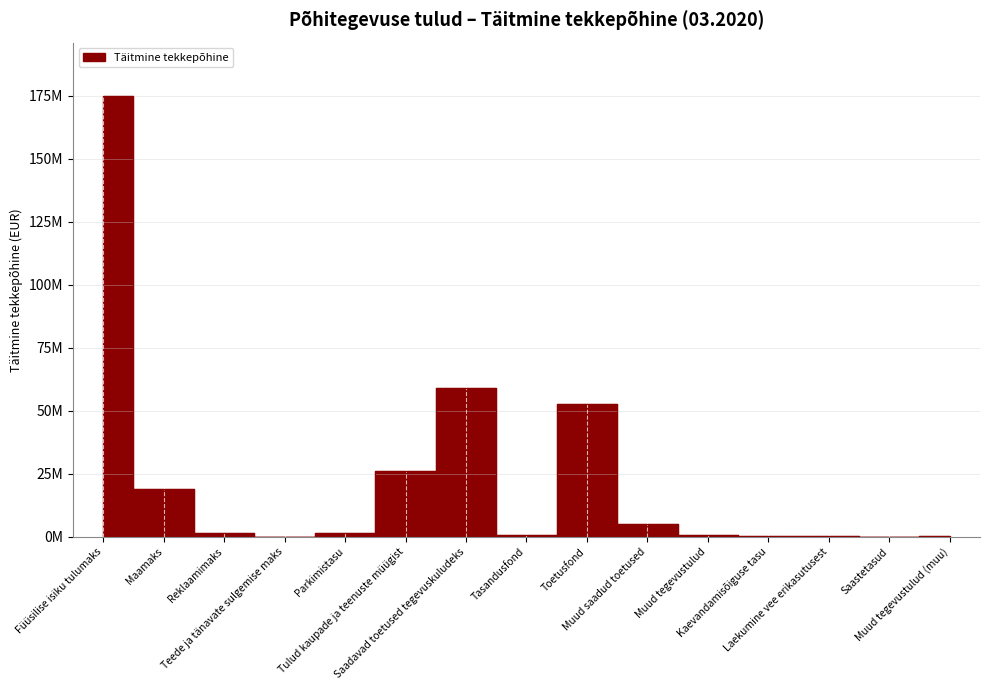

Is it true that the value at Maamaks is 8001227.3?

False